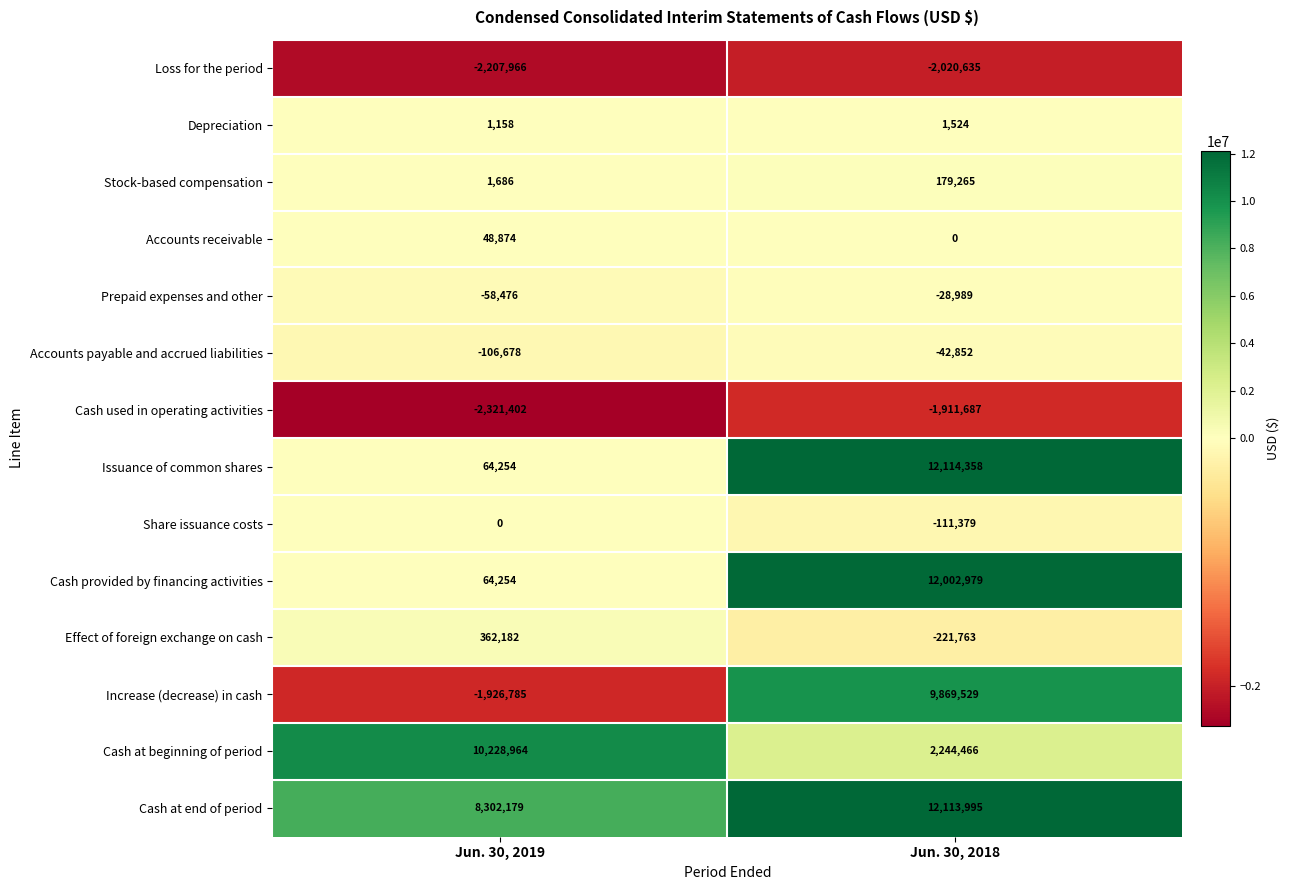

Reading left to right, transcribe all the data shown in this chart.

Loss for the period: Jun. 30, 2019=-2207966	Jun. 30, 2018=-2020635
Depreciation: Jun. 30, 2019=1158	Jun. 30, 2018=1524
Stock-based compensation: Jun. 30, 2019=1686	Jun. 30, 2018=179265
Accounts receivable: Jun. 30, 2019=48874	Jun. 30, 2018=0
Prepaid expenses and other: Jun. 30, 2019=-58476	Jun. 30, 2018=-28989
Accounts payable and accrued liabilities: Jun. 30, 2019=-106678	Jun. 30, 2018=-42852
Cash used in operating activities: Jun. 30, 2019=-2321402	Jun. 30, 2018=-1911687
Issuance of common shares: Jun. 30, 2019=64254	Jun. 30, 2018=12114358
Share issuance costs: Jun. 30, 2019=0	Jun. 30, 2018=-111379
Cash provided by financing activities: Jun. 30, 2019=64254	Jun. 30, 2018=12002979
Effect of foreign exchange on cash: Jun. 30, 2019=362182	Jun. 30, 2018=-221763
Increase (decrease) in cash: Jun. 30, 2019=-1926785	Jun. 30, 2018=9869529
Cash at beginning of period: Jun. 30, 2019=10228964	Jun. 30, 2018=2244466
Cash at end of period: Jun. 30, 2019=8302179	Jun. 30, 2018=12113995